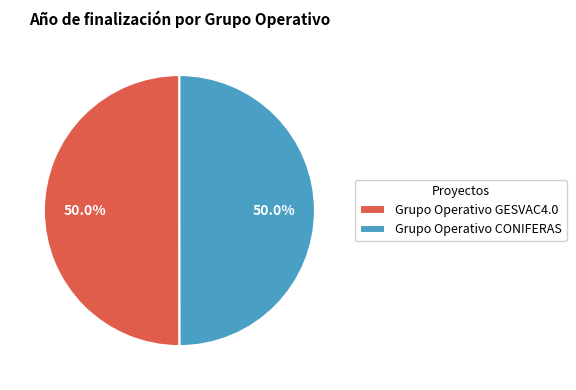

To the nearest percent, what portion does Grupo Operativo CONIFERAS represent?

50%